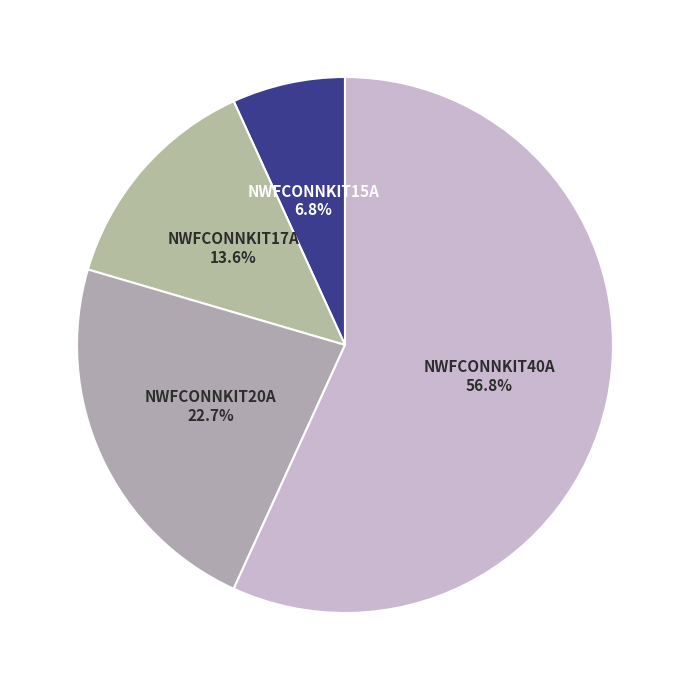

How many segments does this pie chart have?

4